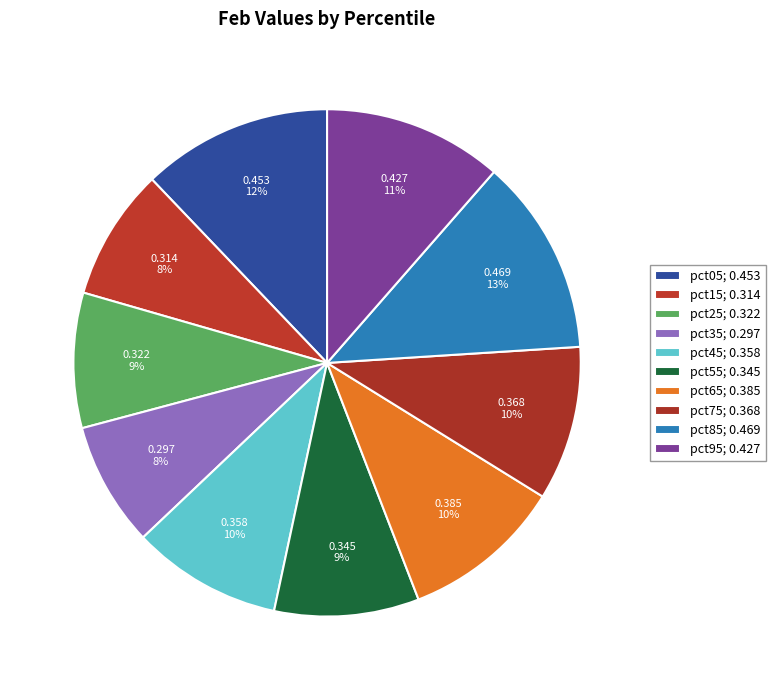

Is there any slice that represents more than half of the pie?

No